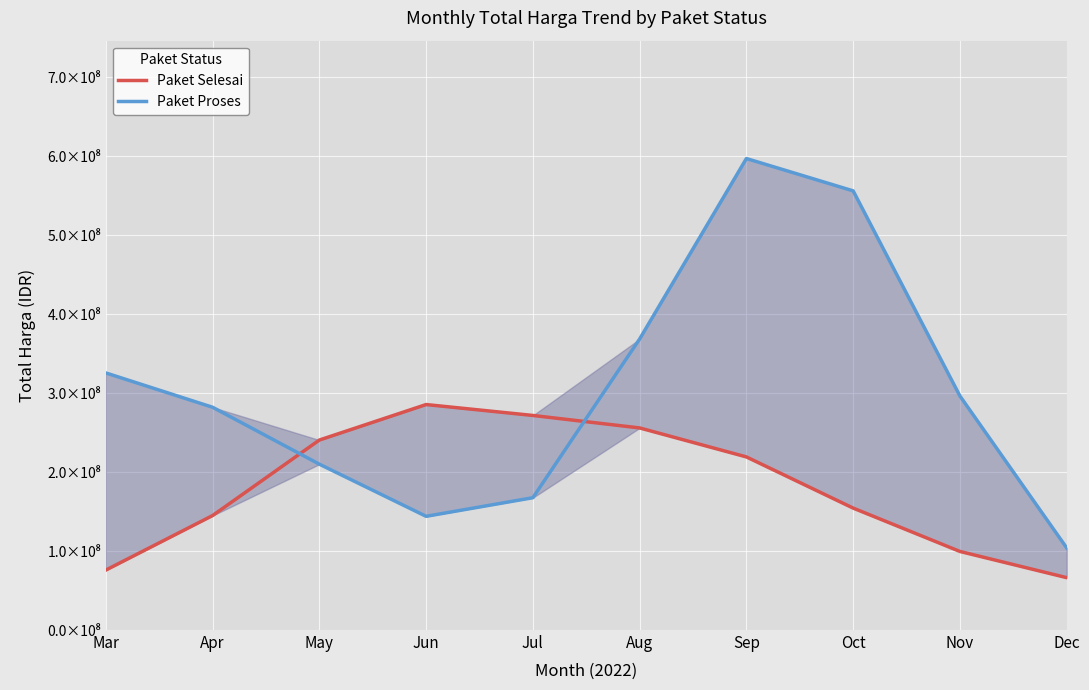

Is the value of Paket Selesai at Oct greater than the value of Paket Proses at Jun?

Yes